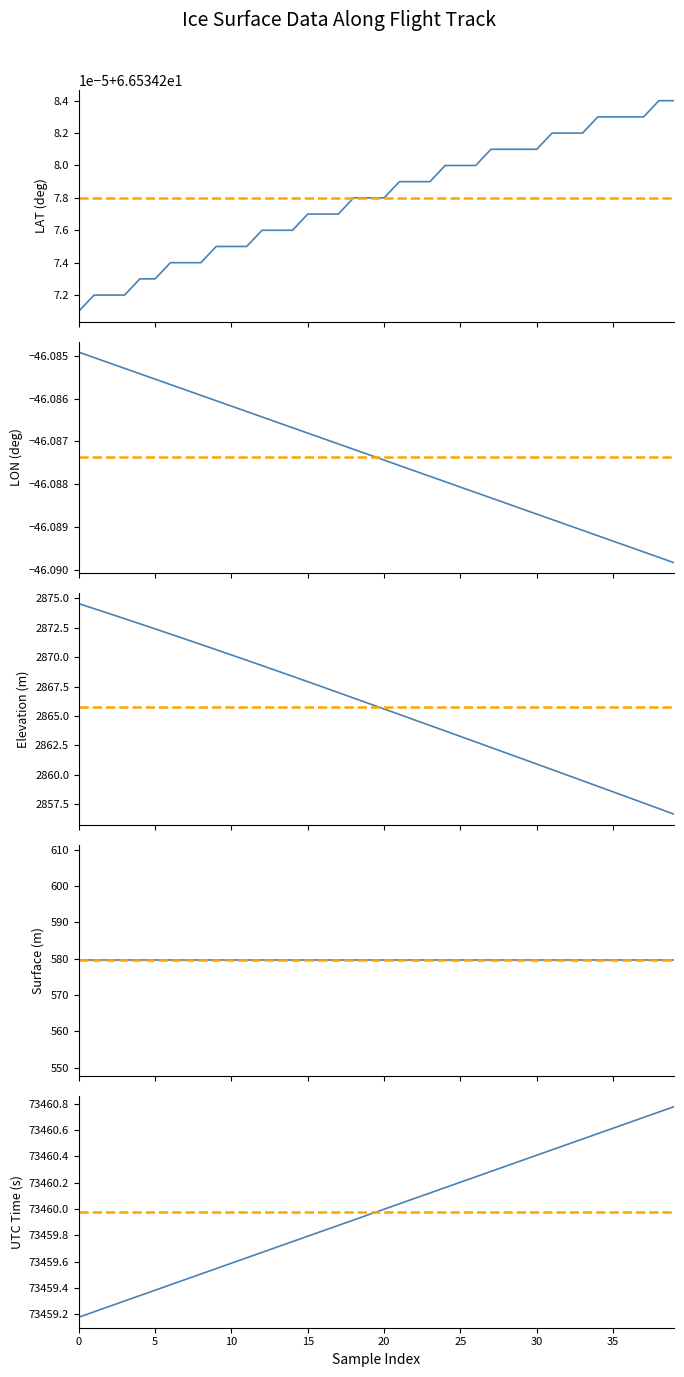

True or false: ELEVATION and LAT intersect in this chart.

False